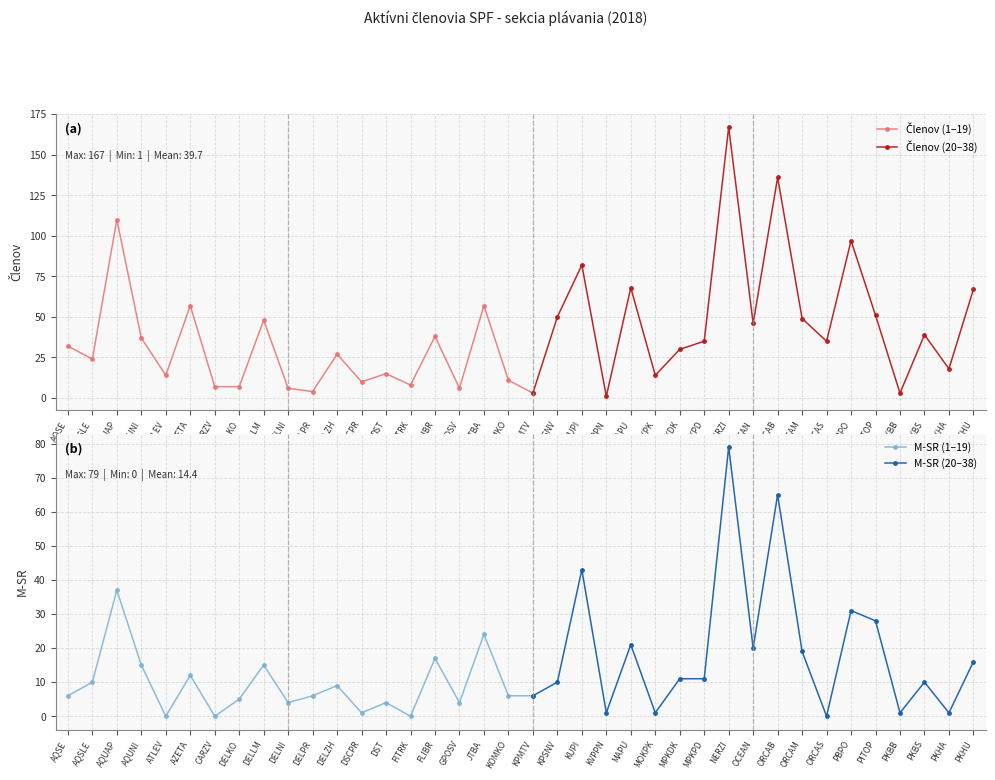

Rank the series at PITOP from highest to lowest value.

Členov, M-SR